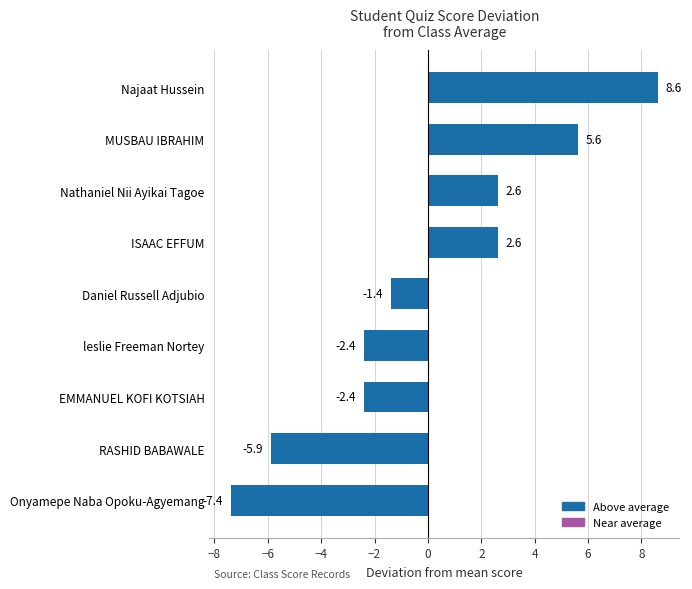

What is the difference between the maximum and second lowest values?

14.5